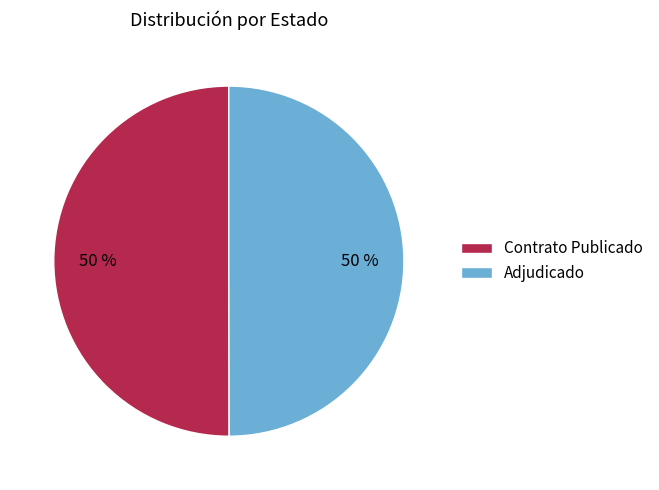

What percentage is the Contrato Publicado slice, to the nearest percent?

50%